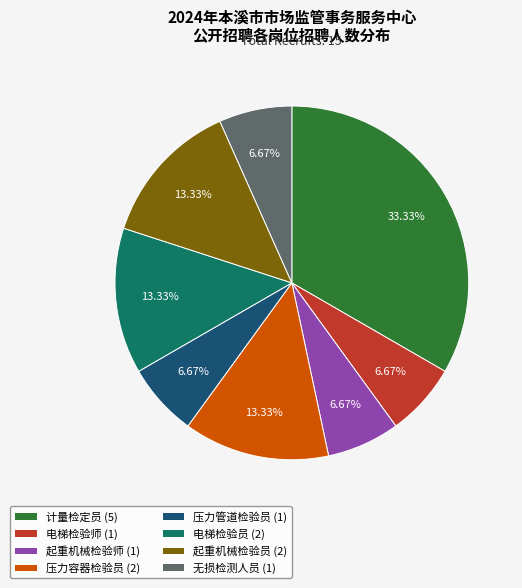

How much of the chart is everything except 无损检测人员?

93.3%